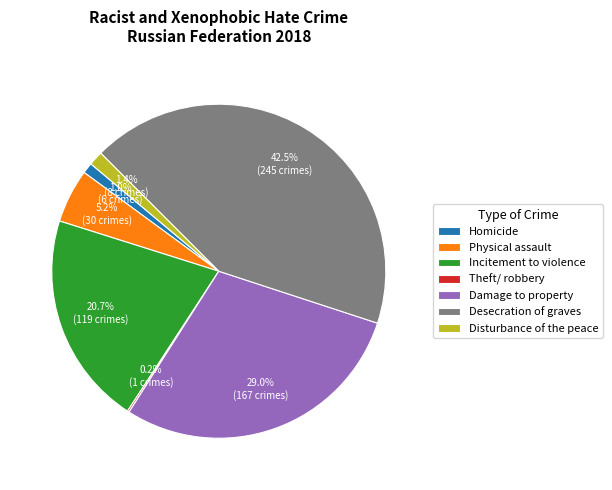

Combined, do Physical assault and Disturbance of the peace account for over 50%?

No